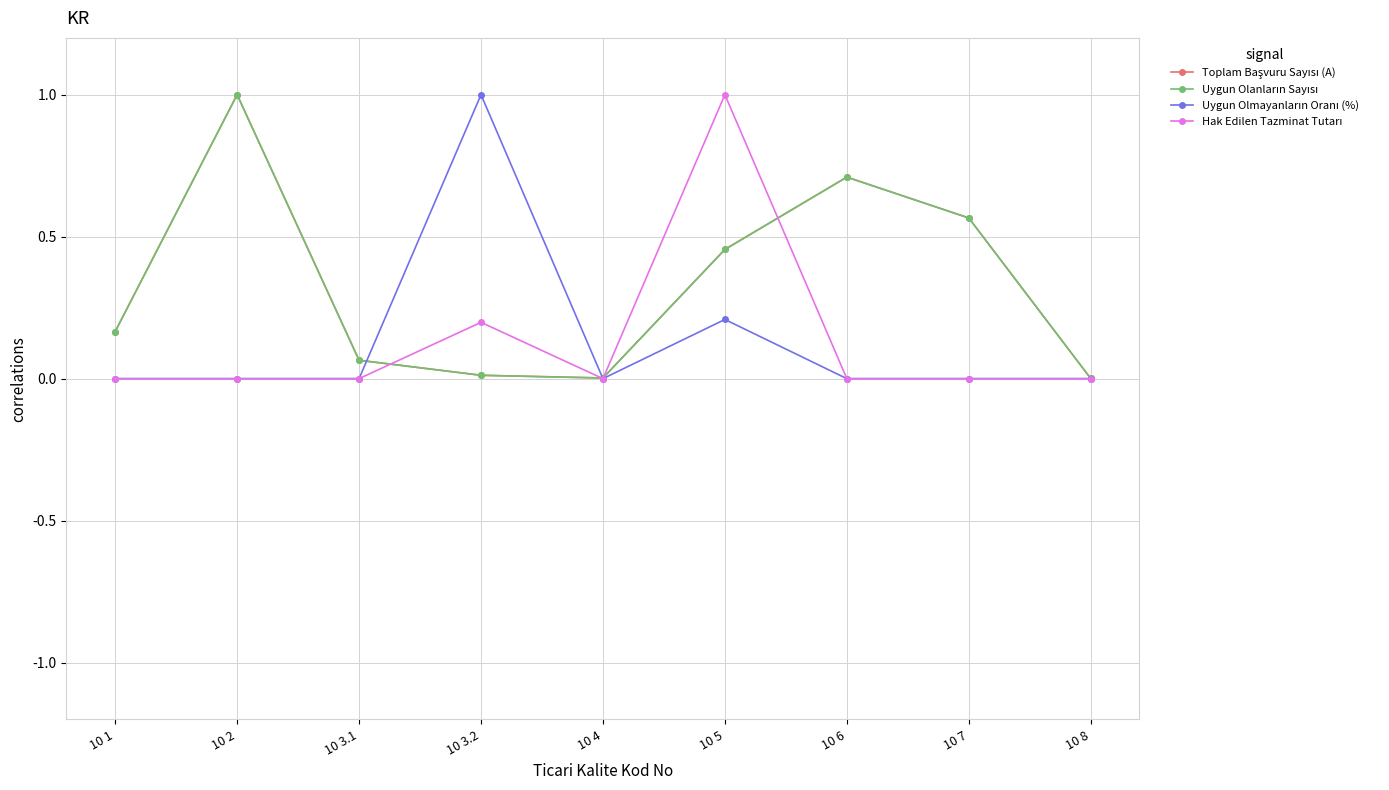

What is the greatest value displayed?

1.0